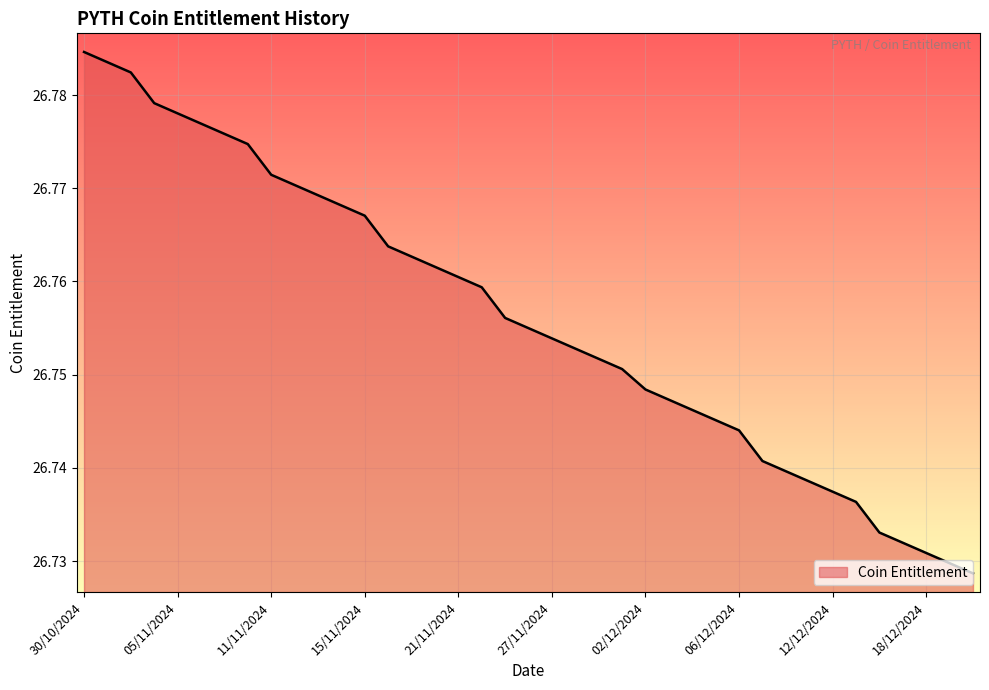

Is this an area chart (filled region under the line)?

Yes